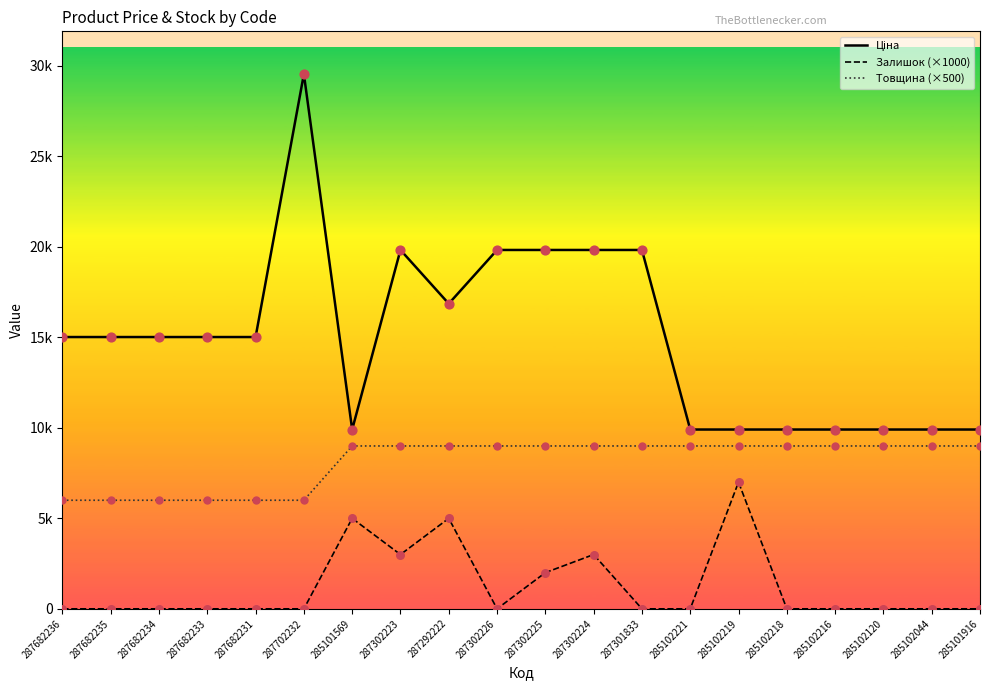

What is the total value across all series at 287301833?

28831.1